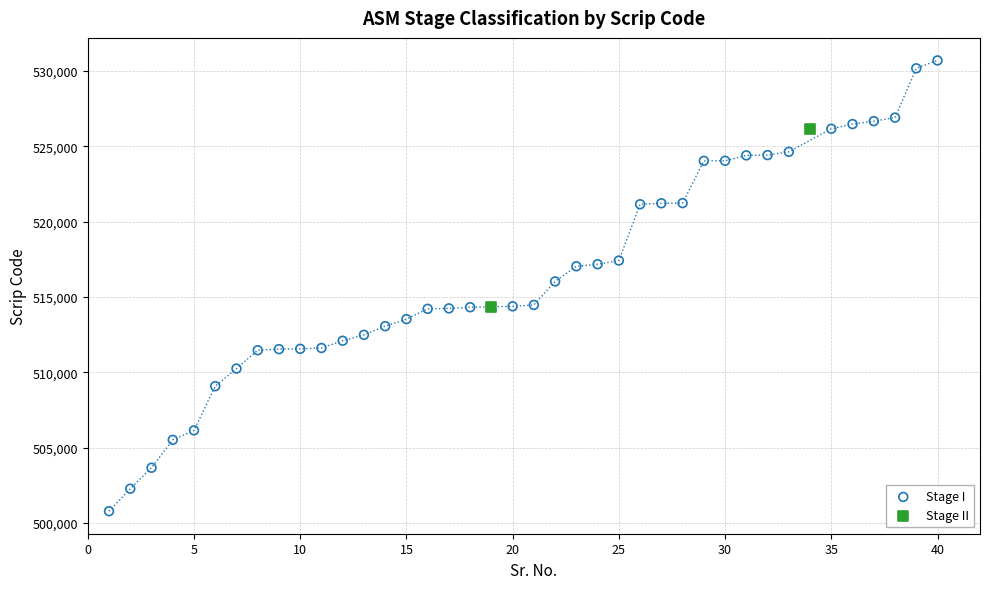

What are all the series names shown in the legend?

Stage I, Stage II